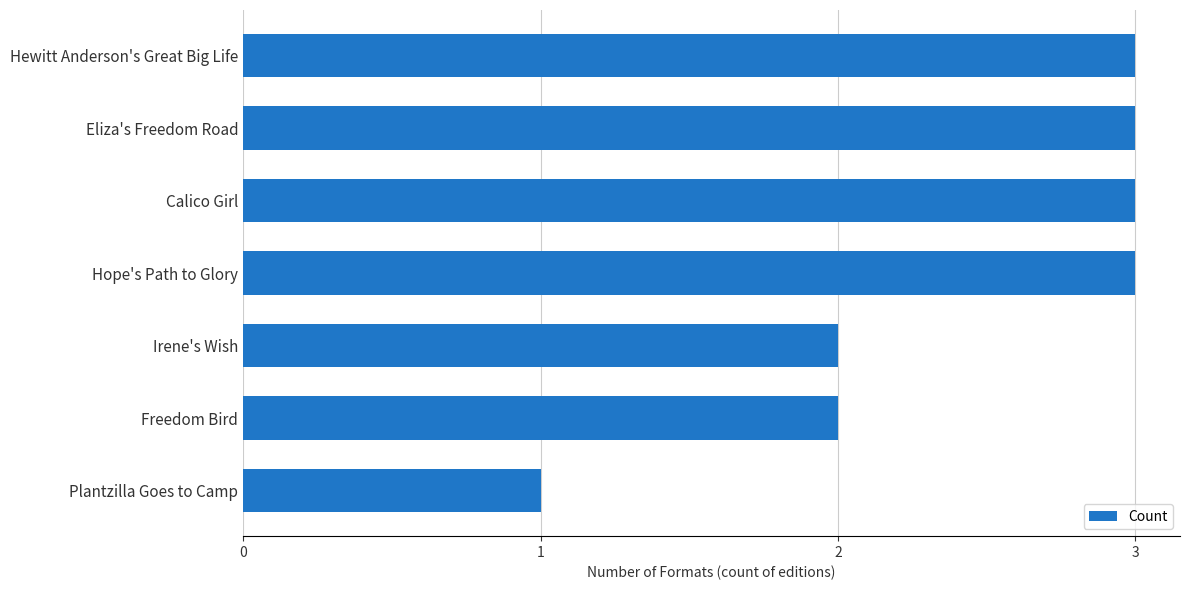

Reading bottom to top, extract all data points from this chart.

Plantzilla Goes to Camp=1	Freedom Bird=2	Irene's Wish=2	Hope's Path to Glory=3	Calico Girl=3	Eliza's Freedom Road=3	Hewitt Anderson's Great Big Life=3